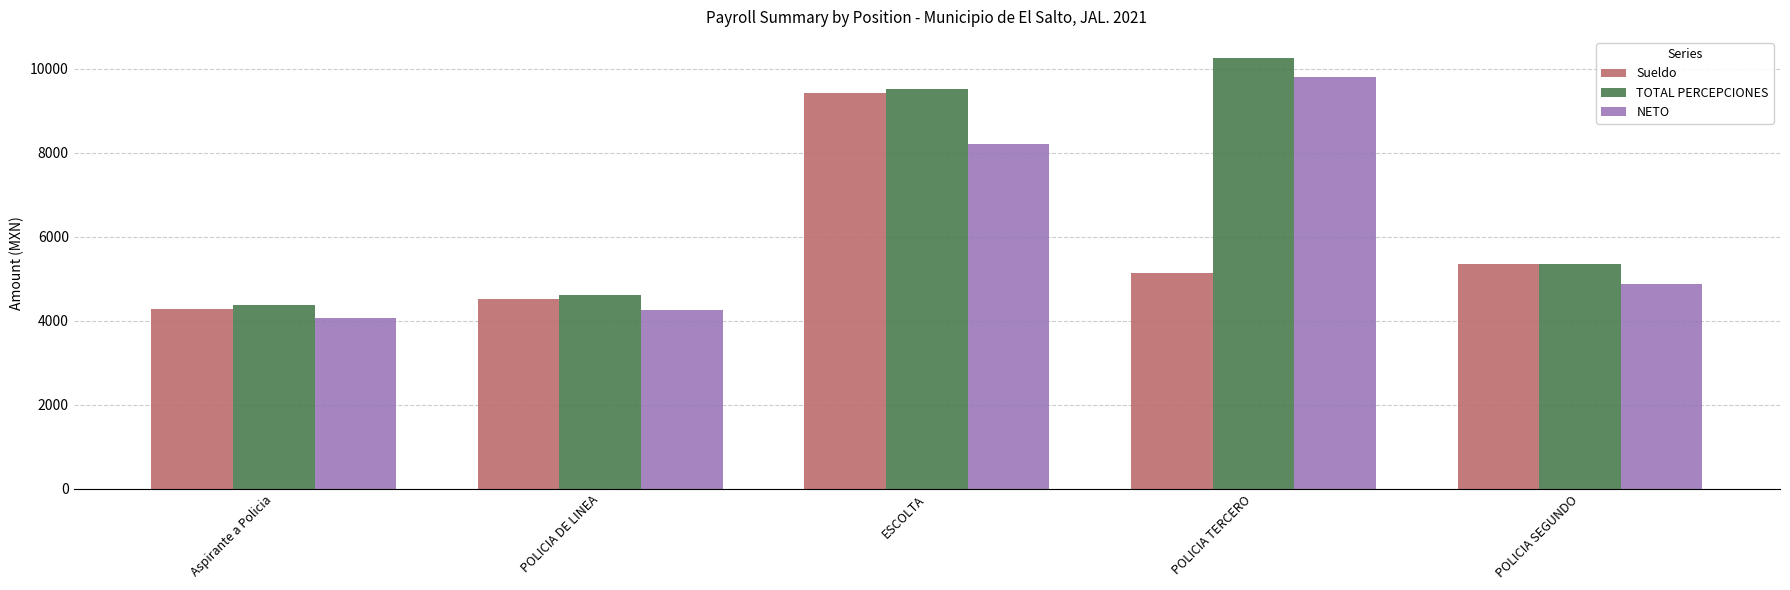

True or false: Sueldo has a value of 4287.0 at Aspirante a Policia.

True